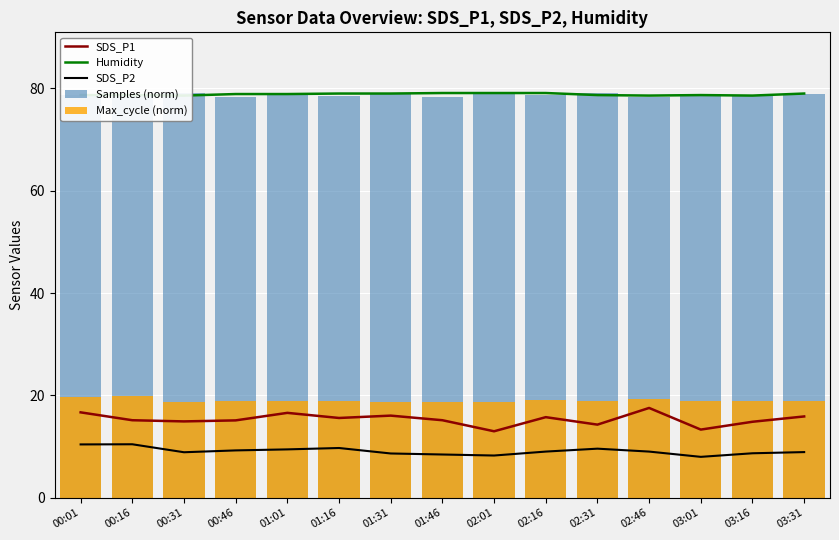

Which series has the widest spread of values?

SDS_P1